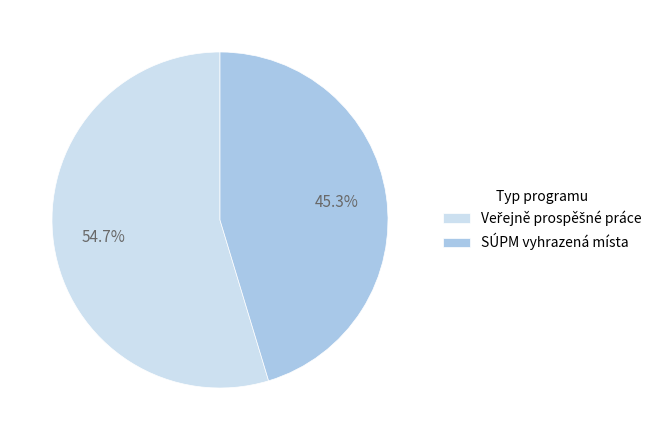

Does SÚPM vyhrazená místa account for over 50% of the chart?

No